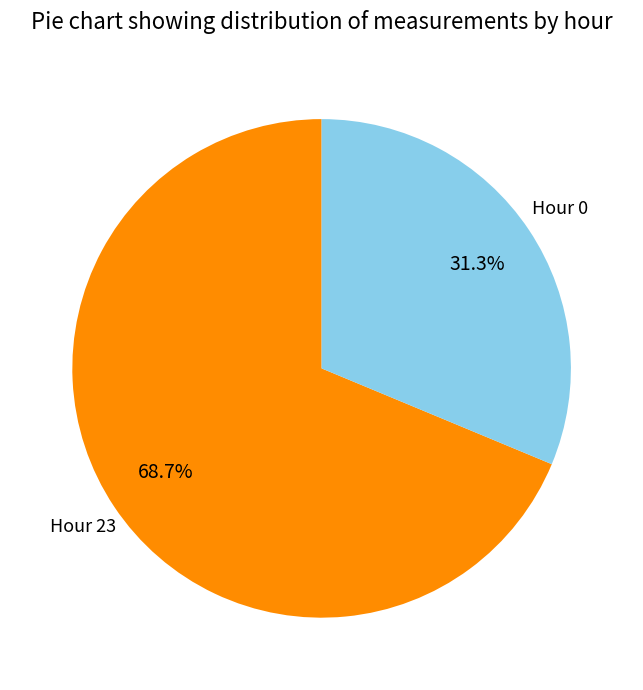

Does any single category account for the majority?

Yes